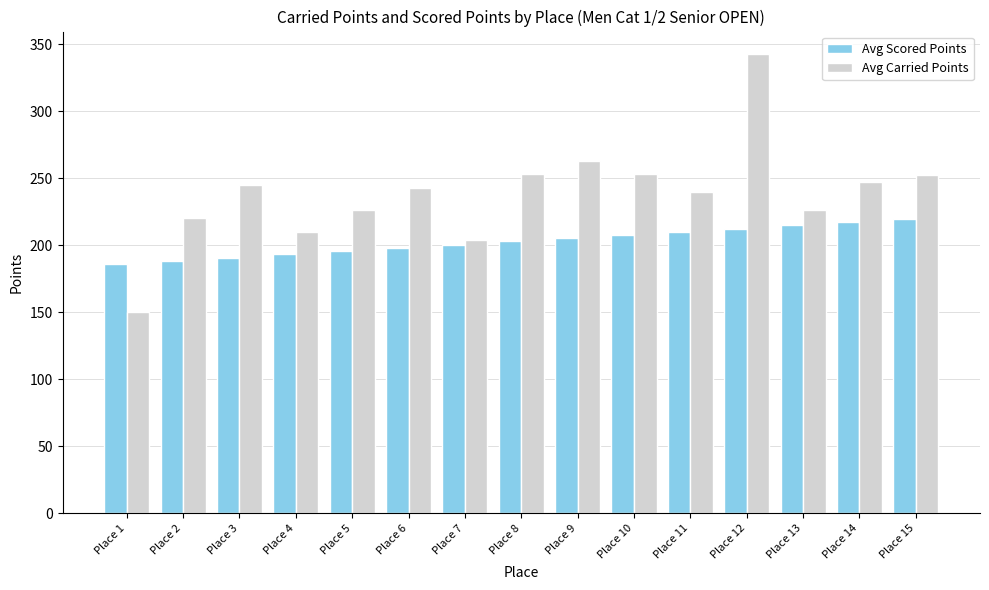

What is the average value of the Avg Scored Points series?

202.7